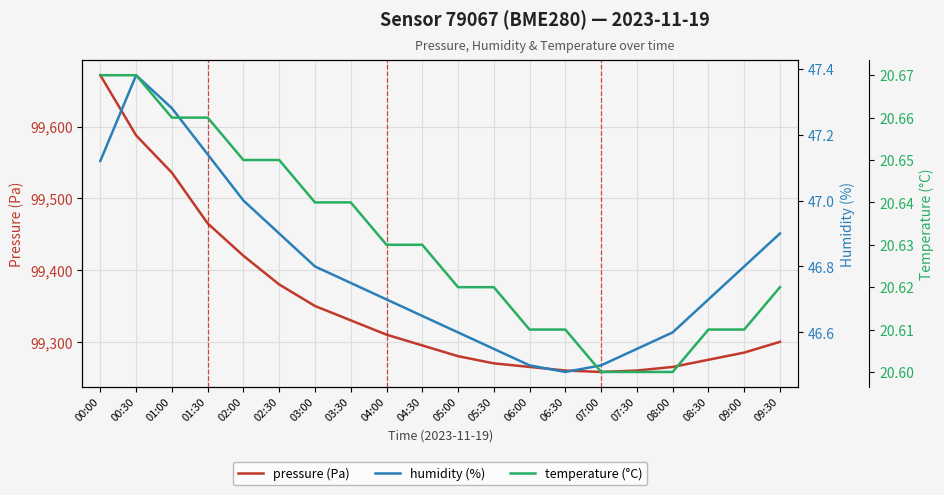

List the labels in order of temperature (°C) value, largest first.

00:00, 00:30, 01:00, 01:30, 02:00, 02:30, 03:00, 03:30, 04:00, 04:30, 05:00, 05:30, 09:30, 06:00, 06:30, 08:30, 09:00, 07:00, 07:30, 08:00